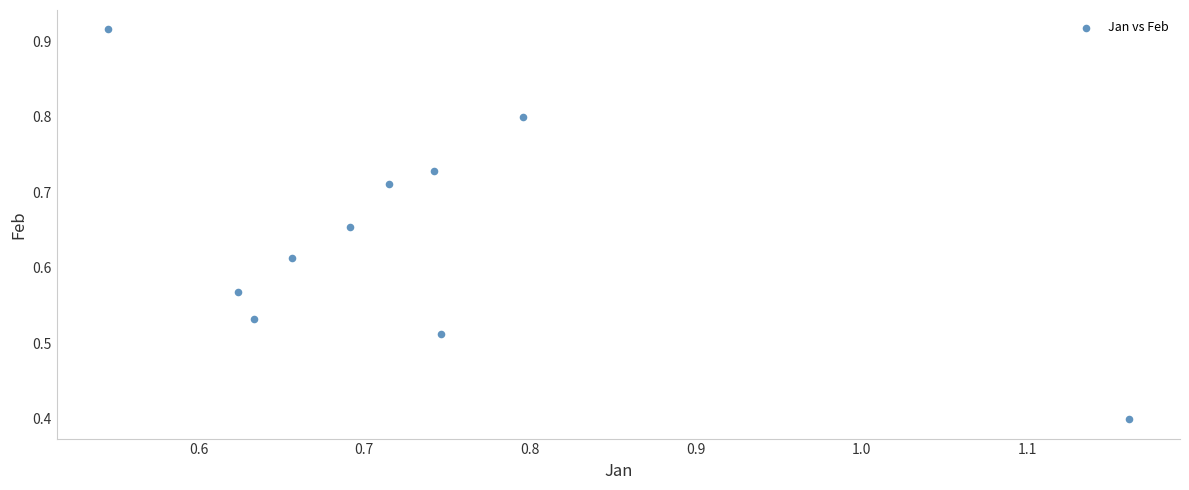

What Y value in the scatter plot is closest to 0?

0.4